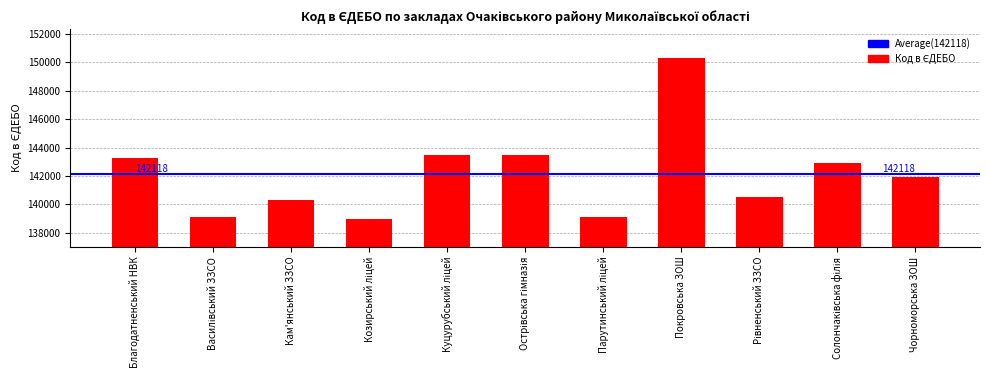

Where does the data first go above 141903?

Благодатненський НВК